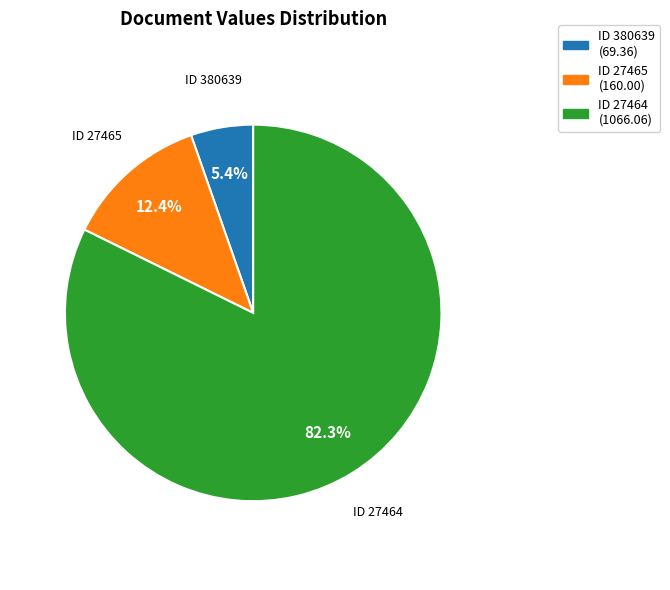

What is the majority slice?

ID 27464